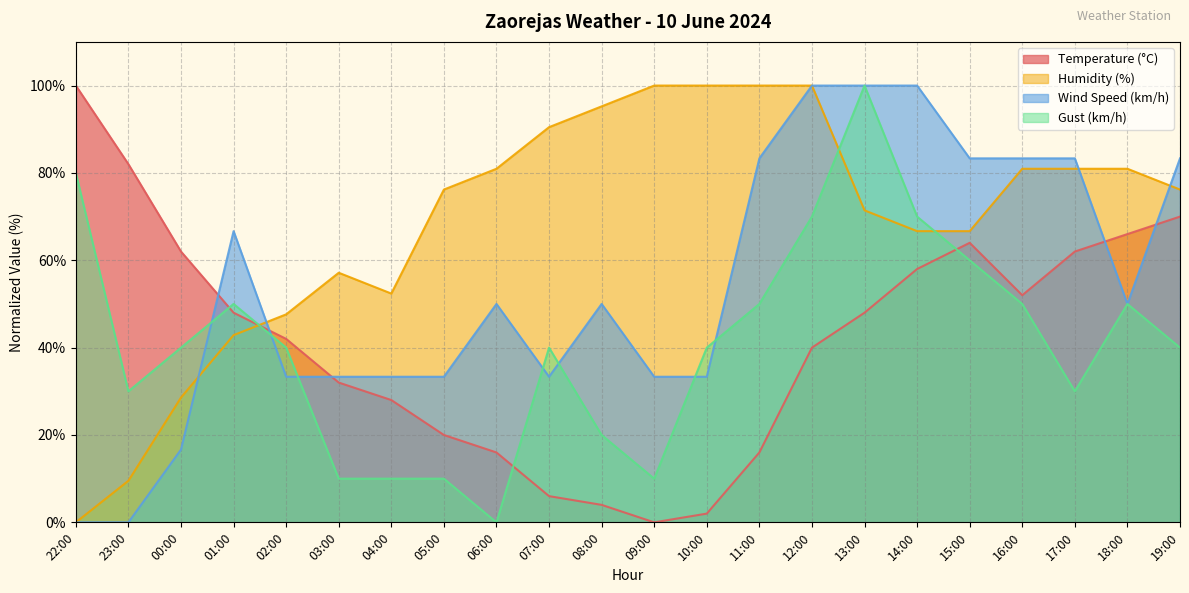

Count the number of data series in this chart.

4